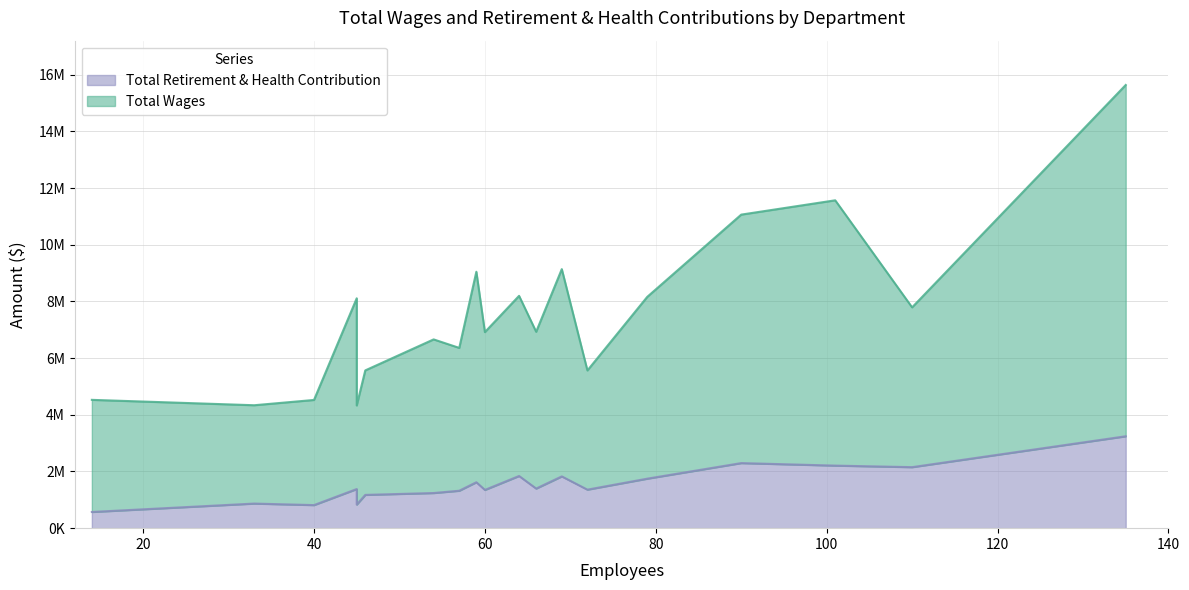

Does the chart display data point markers on the line(s)?

No